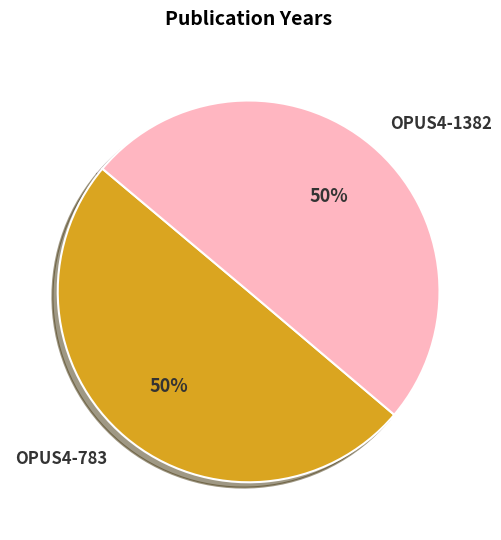

To the nearest percent, what is the average slice percentage?

50%